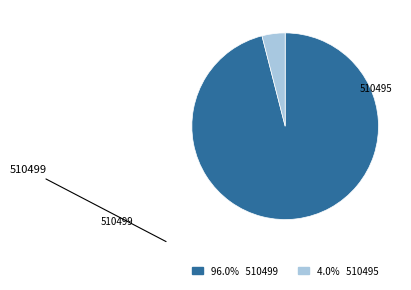

Does 510495 account for over 50% of the chart?

No